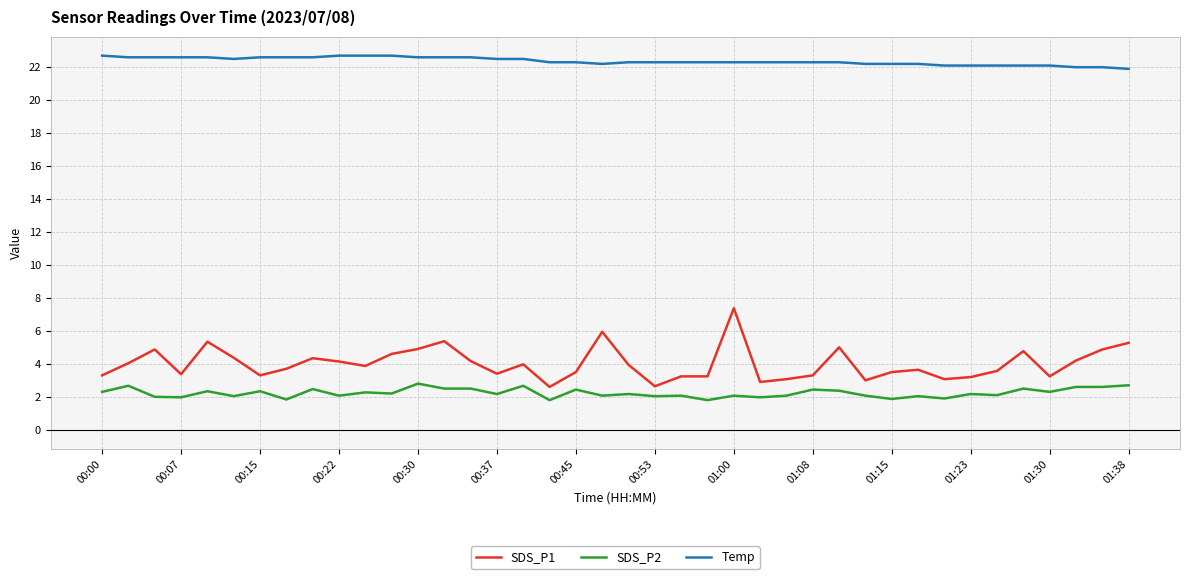

List the series in order of their peak value, lowest first.

SDS_P2, SDS_P1, Temp